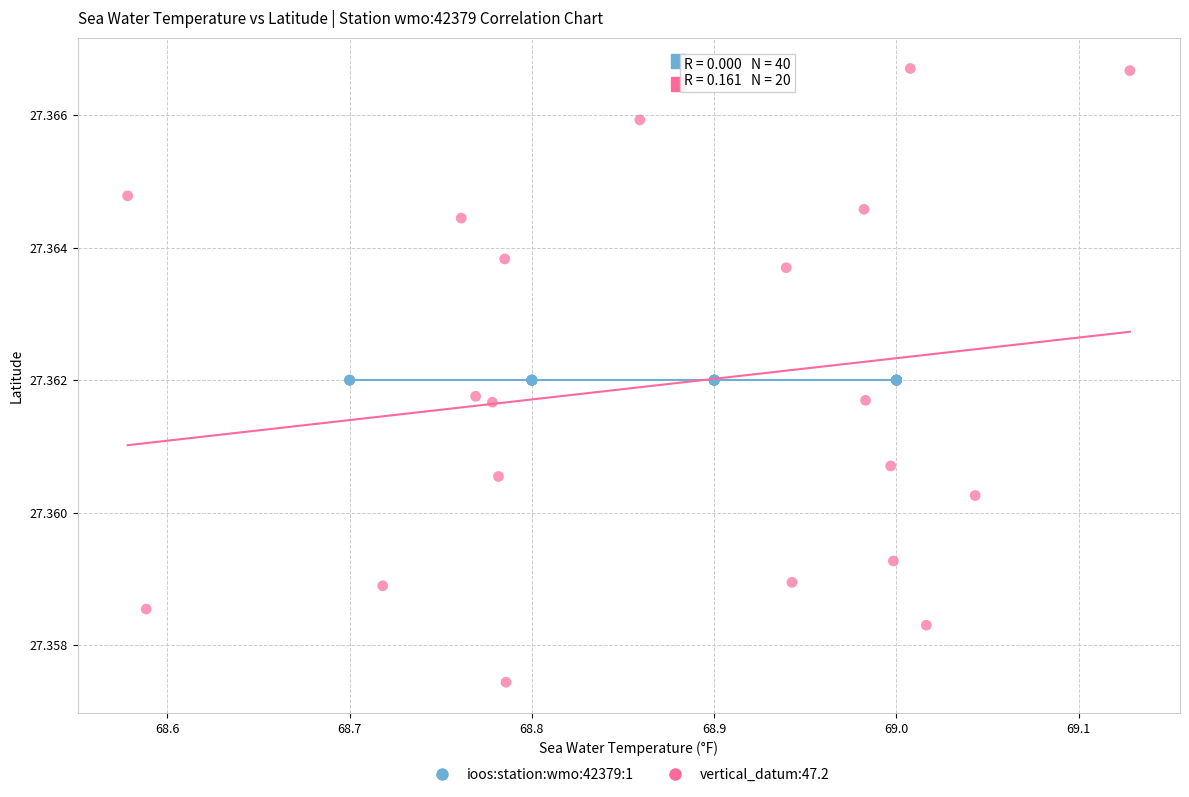

Which series contains the lowest Y value?

vertical_datum:47.2